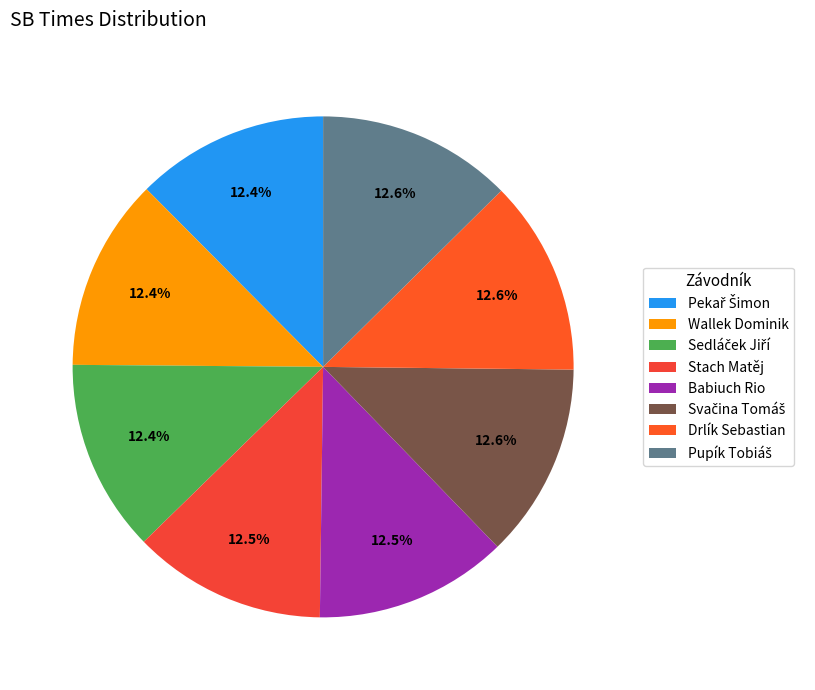

Count the number of slices in the pie.

8